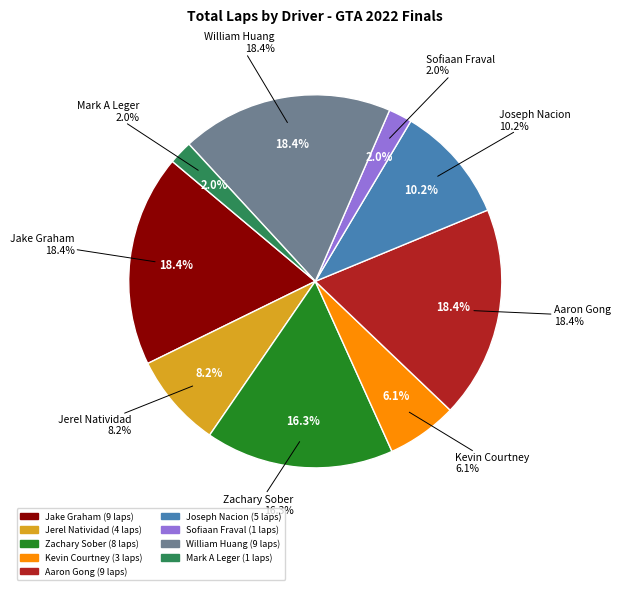

To the nearest percent, what portion does Jerel Natividad (Street) represent?

8%